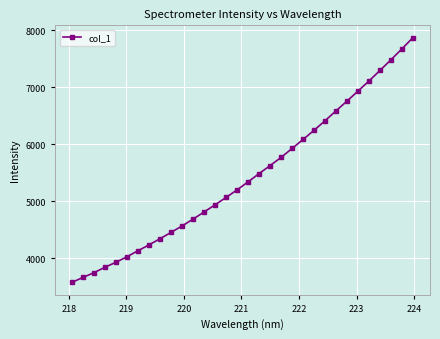

What is the sum of all values?

173907.0